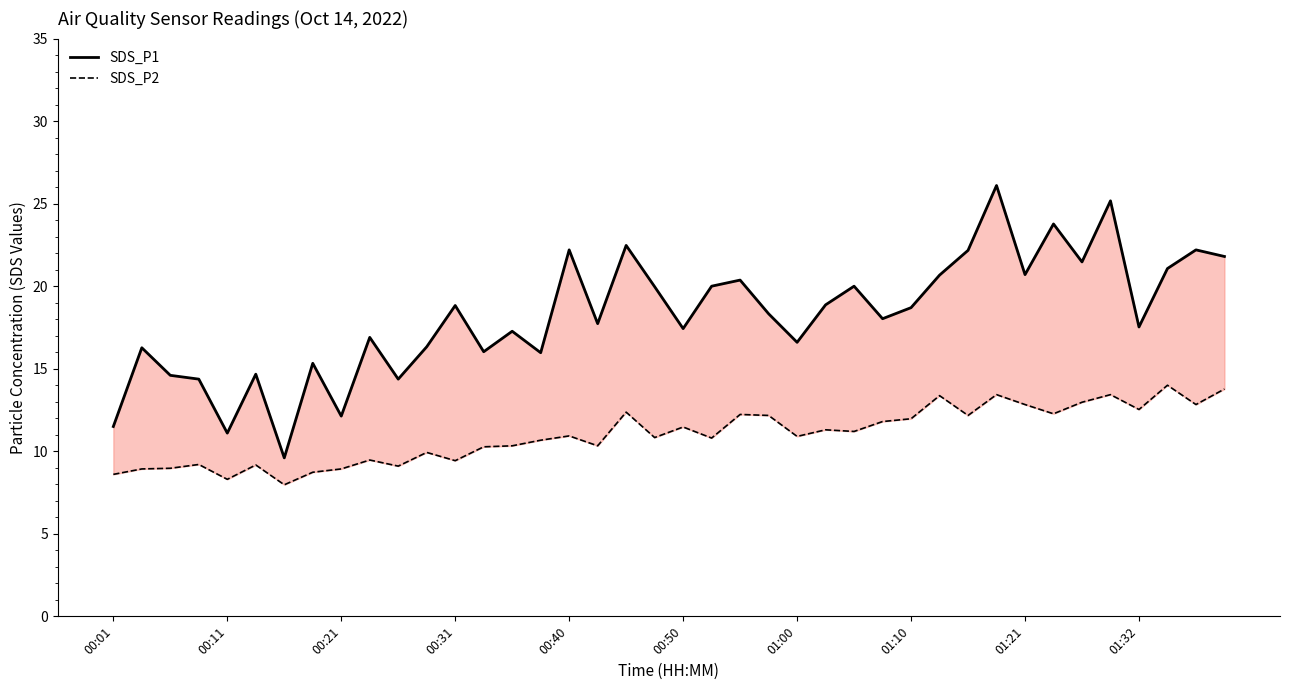

Is it true that SDS_P1 equals 26.1 at 31?

True